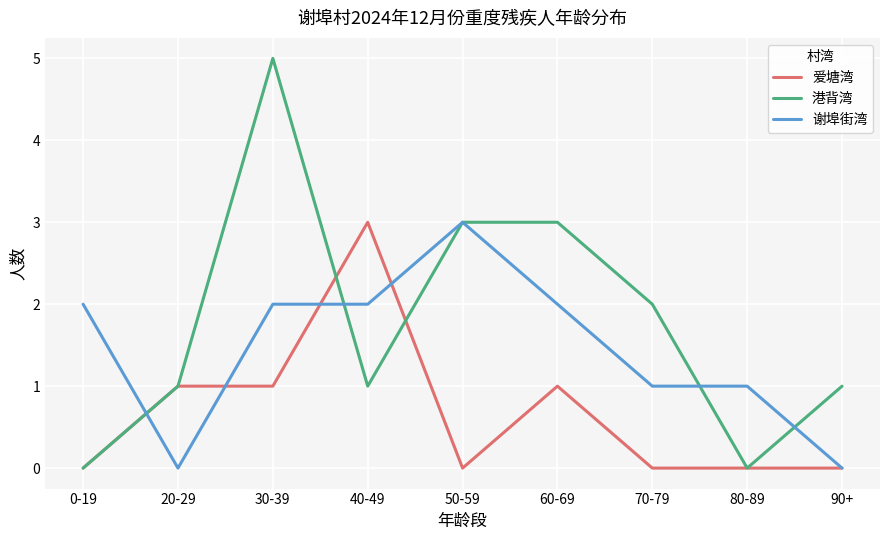

How many 港背湾 values are between 1 and 3?

6